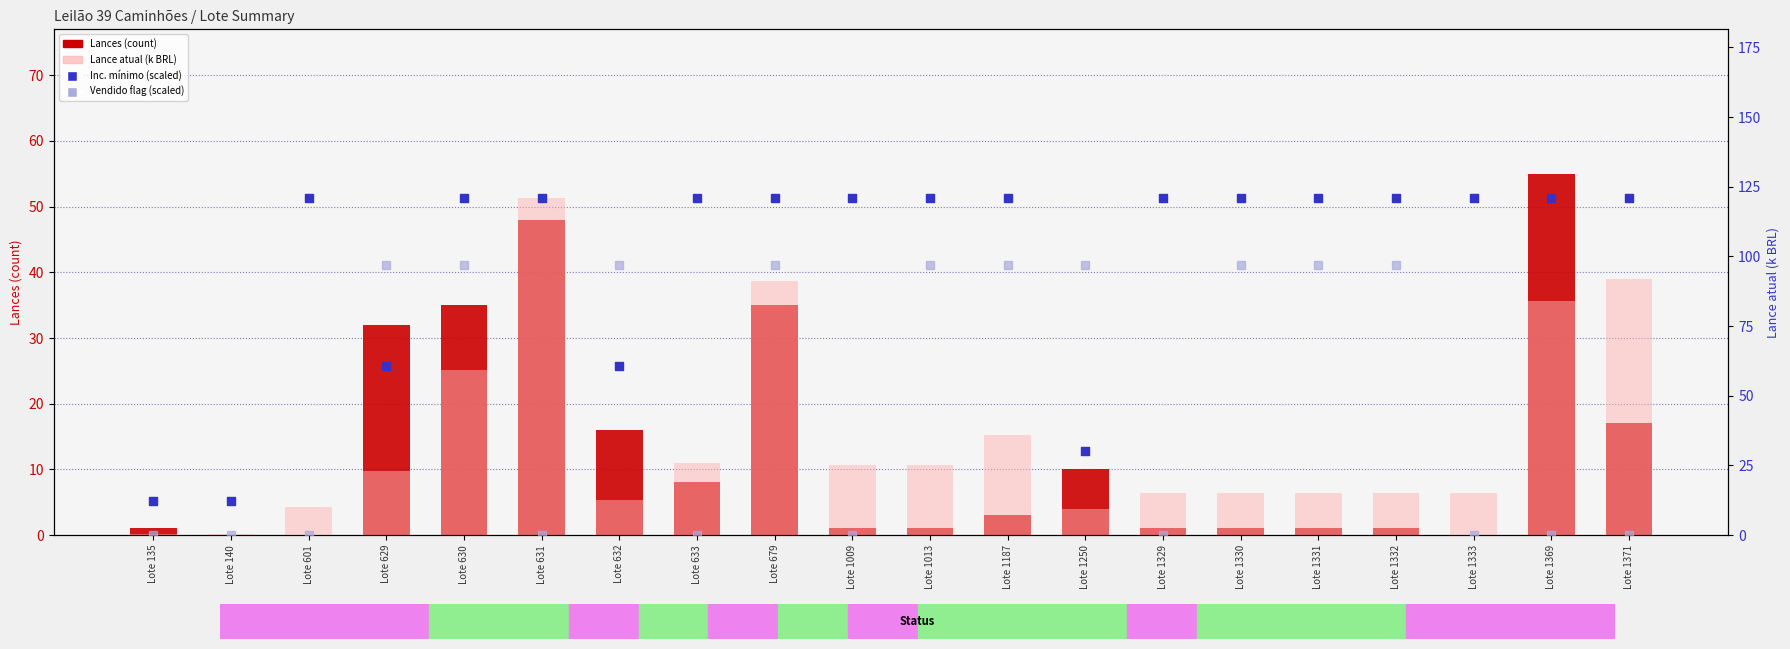

What is the total value across all series at Lote 632?

185.8